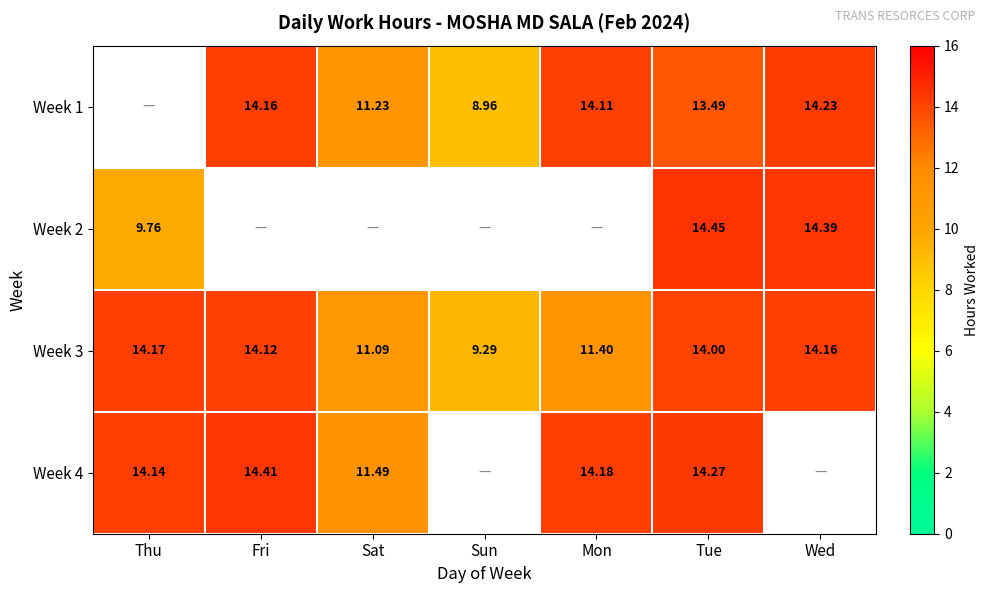

What is the spread (max minus min) of values at Sun?

0.3